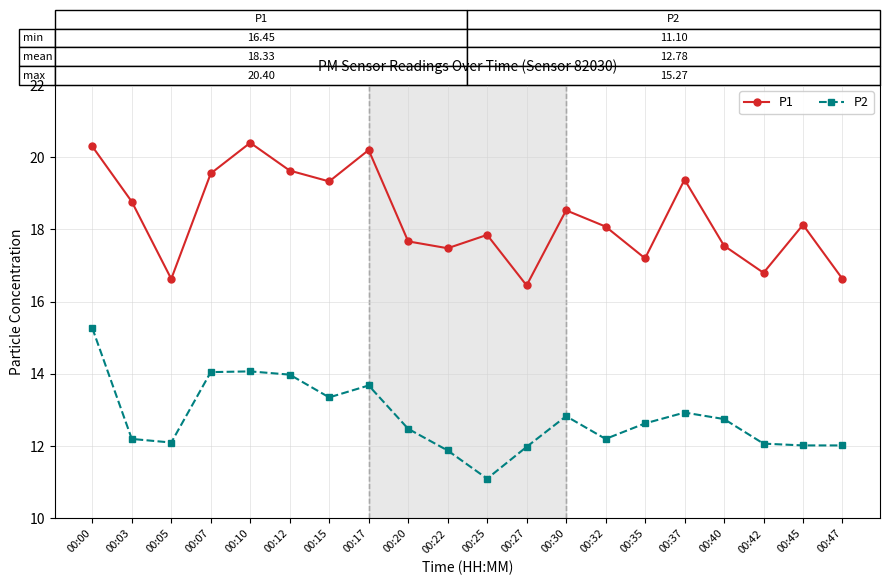

Which category has the highest value in the P1 series?

00:10